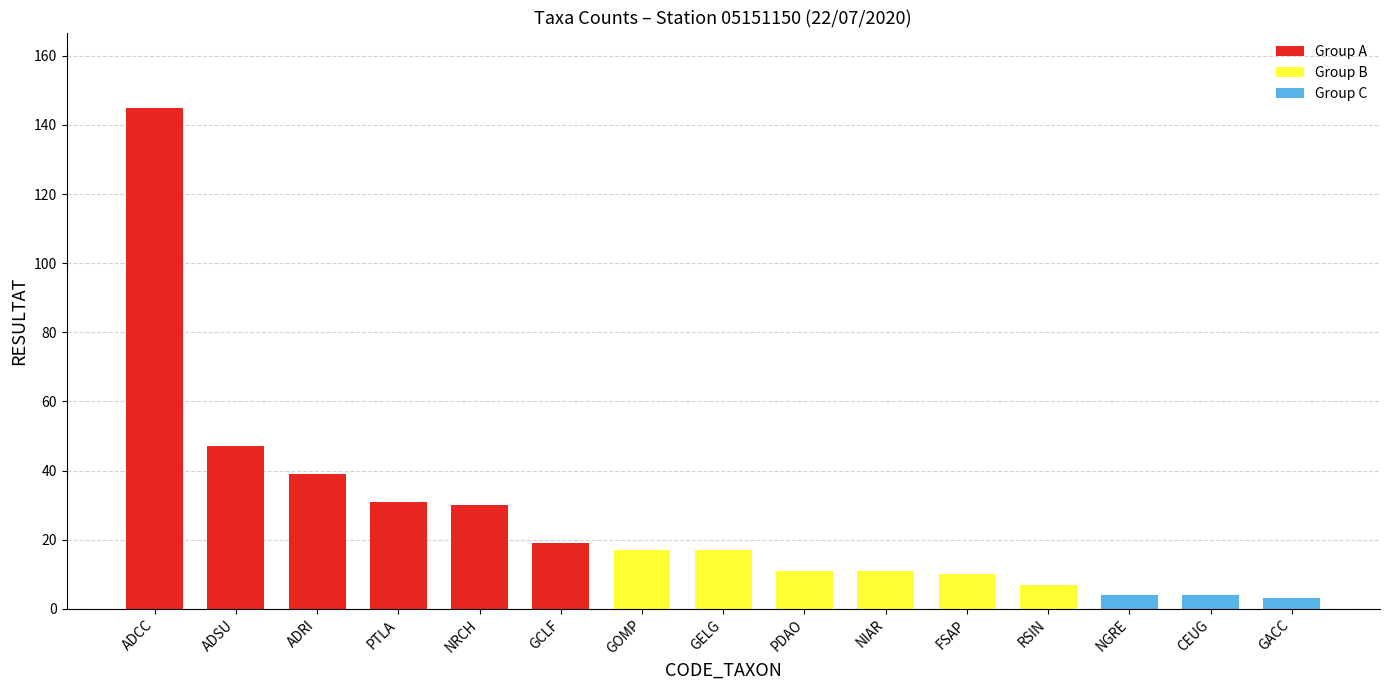

True or false: Group A has a value of -44 at GACC.

False